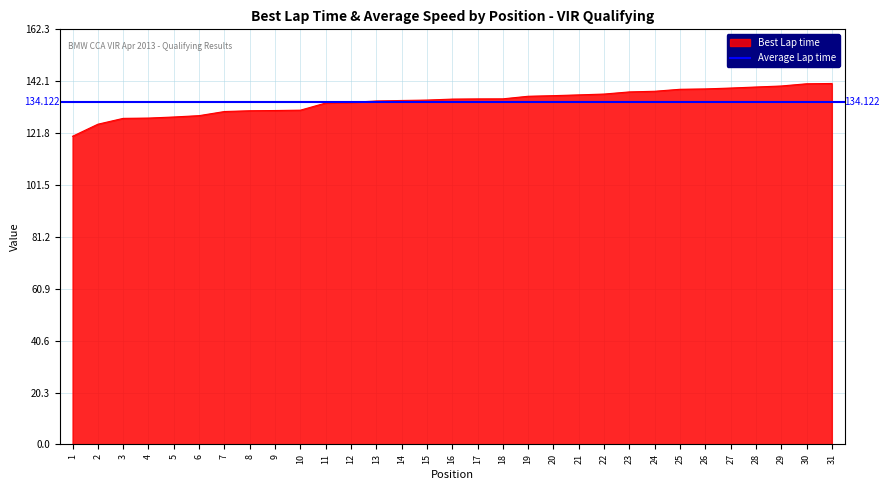

What is the value of the 8th point from the left?

130.5